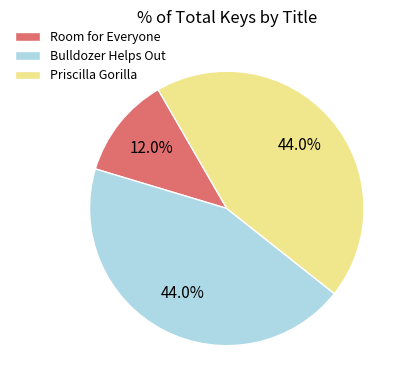

How many slices are in this pie chart?

3